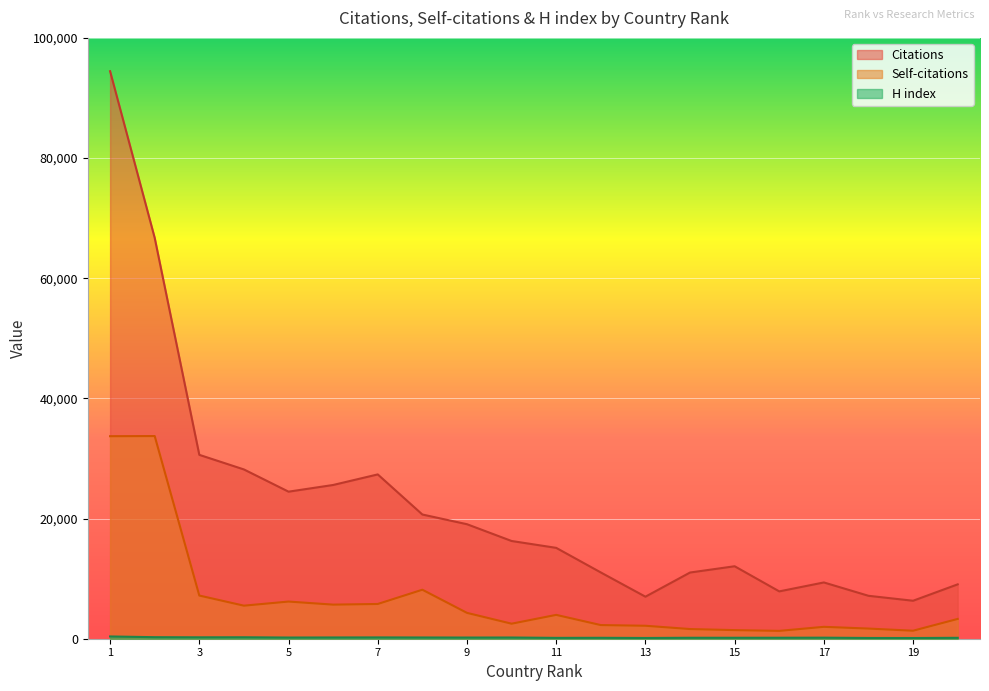

What is the value of the H index point at the 13th from the left?

124